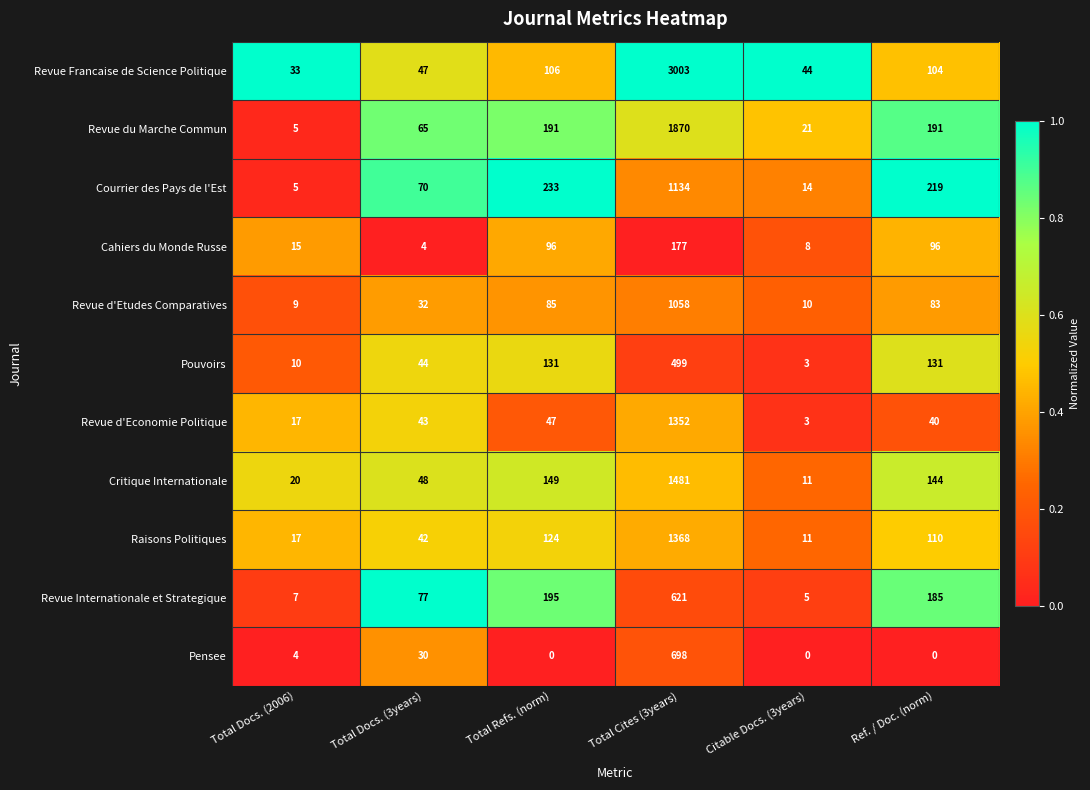

Is it true that Revue Internationale et Strategique equals 7 at Total Docs. (2006)?

True